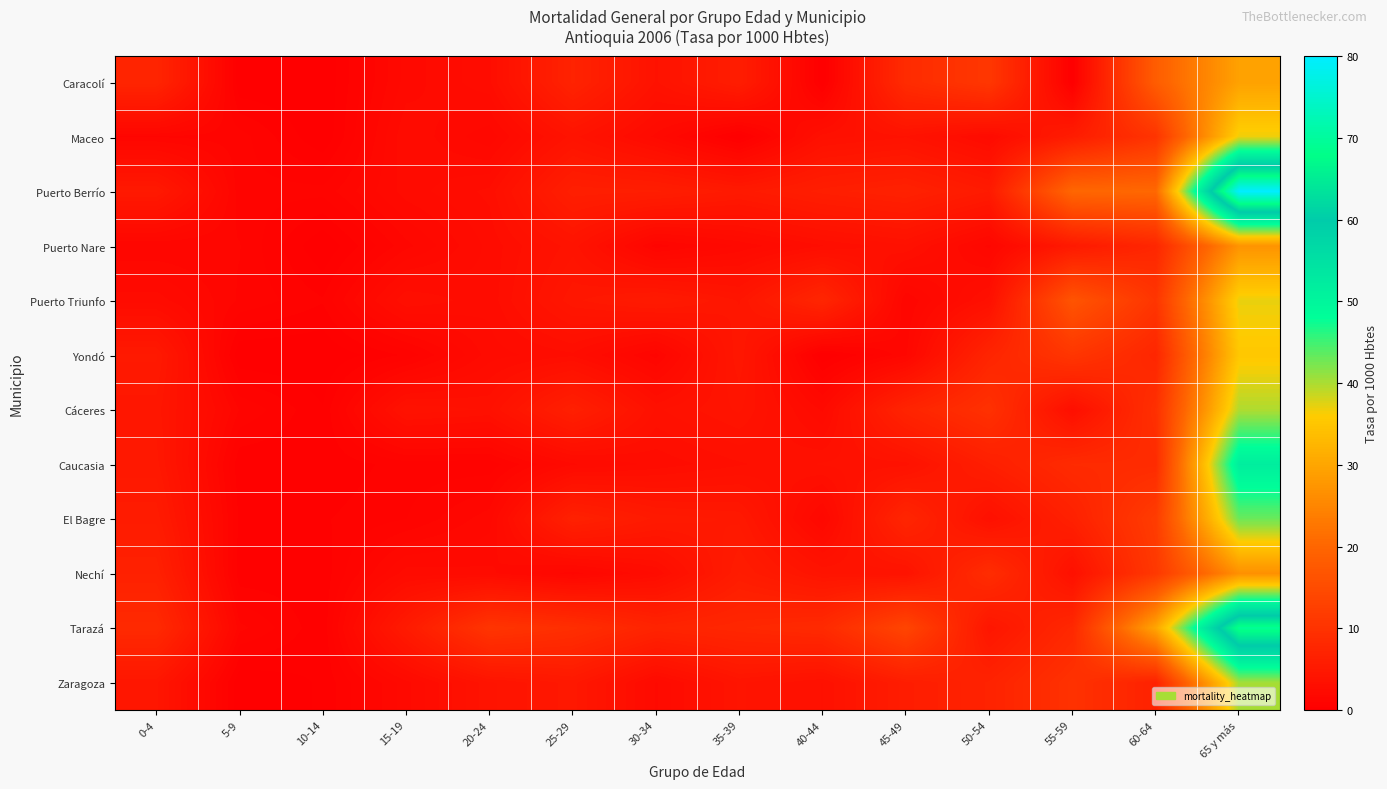

Reading left to right, transcribe all the data shown in this chart.

Caracolí: 0-4=7.4	5-9=0.0	10-14=0.0	15-19=2.0	20-24=2.8	25-29=7.0	30-34=3.7	35-39=5.9	40-44=0.0	45-49=8.6	50-54=10.9	55-59=0.0	60-64=18.4	65 y más=29.5
Maceo: 0-4=1.2	5-9=1.1	10-14=0.0	15-19=2.5	20-24=1.6	25-29=3.9	30-34=2.1	35-39=0.0	40-44=3.3	45-49=3.7	50-54=2.3	55-59=5.7	60-64=10.3	65 y más=36.9
Puerto Berrío: 0-4=5.1	5-9=1.1	10-14=1.1	15-19=2.3	20-24=2.9	25-29=6.2	30-34=6.0	35-39=5.2	40-44=6.1	45-49=6.7	50-54=5.3	55-59=20.2	60-64=20.4	65 y más=80.1
Puerto Nare: 0-4=1.3	5-9=1.3	10-14=0.0	15-19=1.5	20-24=2.6	25-29=3.9	30-34=1.1	35-39=1.9	40-44=2.8	45-49=3.4	50-54=1.5	55-59=5.1	60-64=7.7	65 y más=27.3
Puerto Triunfo: 0-4=2.4	5-9=1.2	10-14=0.7	15-19=3.1	20-24=2.6	25-29=4.6	30-34=5.3	35-39=4.3	40-44=7.6	45-49=1.2	50-54=3.2	55-59=16.6	60-64=10.6	65 y más=37.0
Yondó: 0-4=5.1	5-9=0.0	10-14=0.0	15-19=0.7	20-24=2.4	25-29=2.7	30-34=1.1	35-39=4.7	40-44=0.0	45-49=1.5	50-54=7.3	55-59=10.7	60-64=7.6	65 y más=35.4
Cáceres: 0-4=4.6	5-9=1.2	10-14=0.3	15-19=3.7	20-24=3.4	25-29=6.4	30-34=3.4	35-39=4.1	40-44=2.1	45-49=7.2	50-54=9.7	55-59=3.0	60-64=9.5	65 y más=39.8
Caucasia: 0-4=4.8	5-9=0.3	10-14=0.4	15-19=0.8	20-24=0.7	25-29=2.1	30-34=2.6	35-39=3.1	40-44=3.5	45-49=3.6	50-54=6.2	55-59=8.5	60-64=8.6	65 y más=52.0
El Bagre: 0-4=5.5	5-9=0.6	10-14=0.6	15-19=0.9	20-24=1.7	25-29=6.6	30-34=5.2	35-39=4.9	40-44=1.6	45-49=7.5	50-54=3.3	55-59=6.5	60-64=11.9	65 y más=43.0
Nechí: 0-4=6.6	5-9=0.4	10-14=0.4	15-19=2.4	20-24=2.3	25-29=1.4	30-34=2.5	35-39=5.7	40-44=4.0	45-49=3.8	50-54=8.9	55-59=3.4	60-64=11.1	65 y más=26.7
Tarazá: 0-4=8.3	5-9=1.4	10-14=0.4	15-19=5.3	20-24=10.4	25-29=9.2	30-34=7.2	35-39=7.8	40-44=8.4	45-49=13.7	50-54=4.4	55-59=8.0	60-64=30.1	65 y más=69.5
Zaragoza: 0-4=4.5	5-9=0.0	10-14=0.4	15-19=2.1	20-24=4.0	25-29=4.8	30-34=2.1	35-39=4.1	40-44=3.4	45-49=5.8	50-54=6.9	55-59=9.8	60-64=6.7	65 y más=40.3